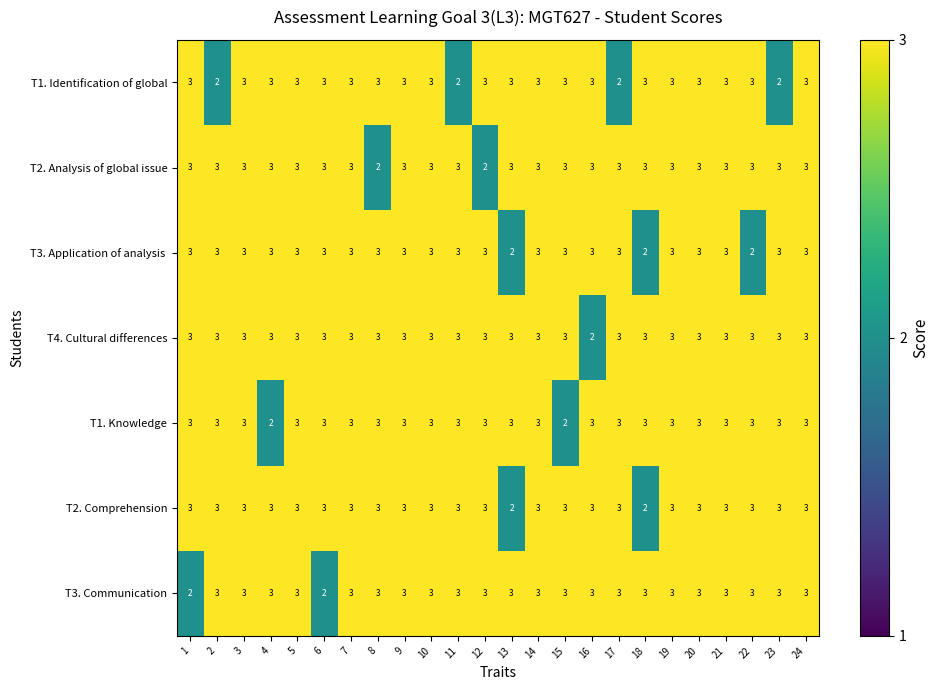

The value of T1. Identification of global at 11 is 2. True or false?

True